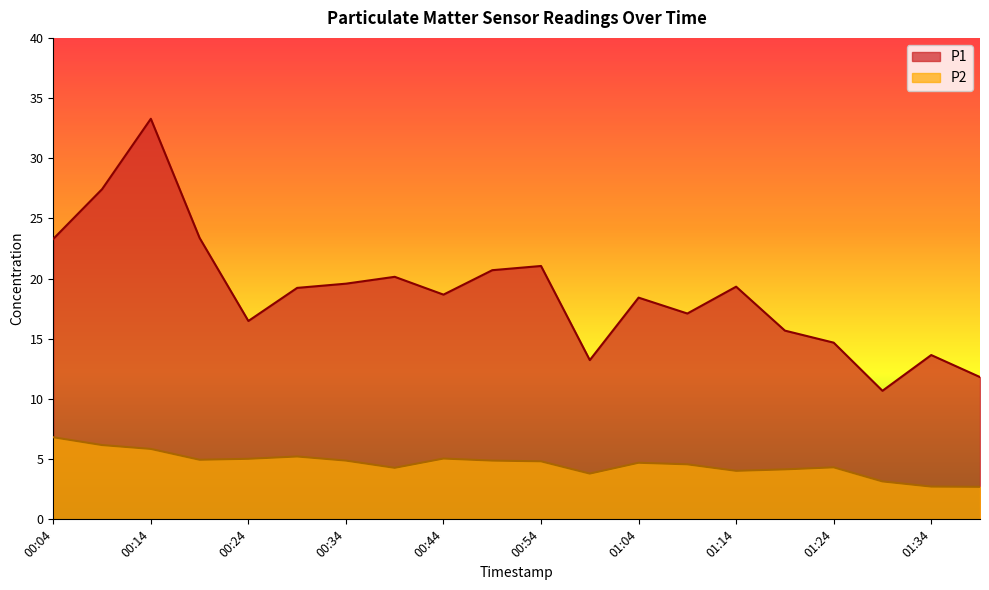

Is the value of P1 at 01:39 greater than the value of P2 at 00:04?

Yes